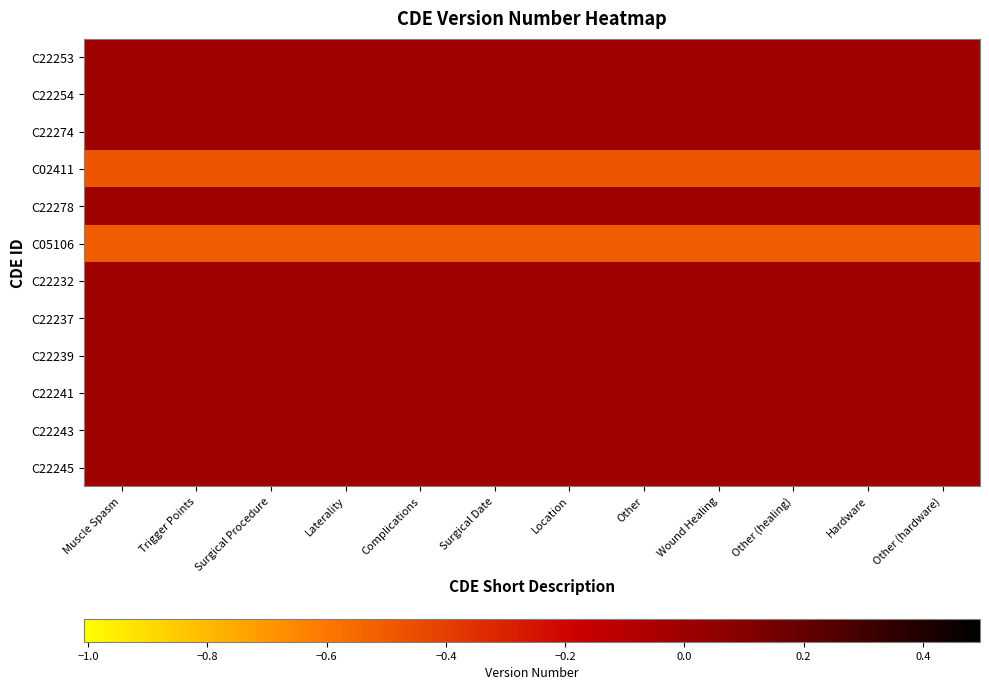

List the series in order of their peak value, lowest first.

C05106, C02411, C22253, C22254, C22274, C22278, C22232, C22237, C22239, C22241, C22243, C22245